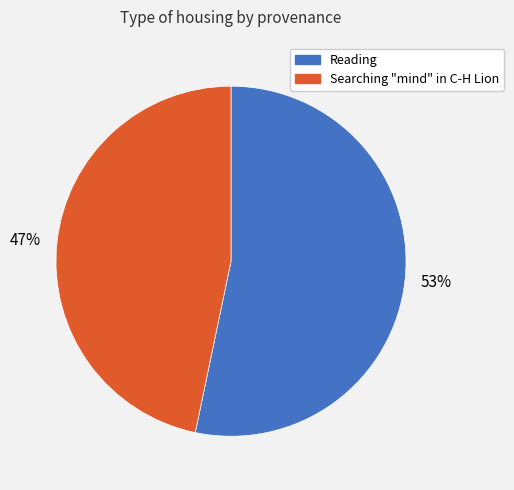

Approximately how many times larger is the value at Searching "mind" in C-H Lion compared to Reading?

0.9